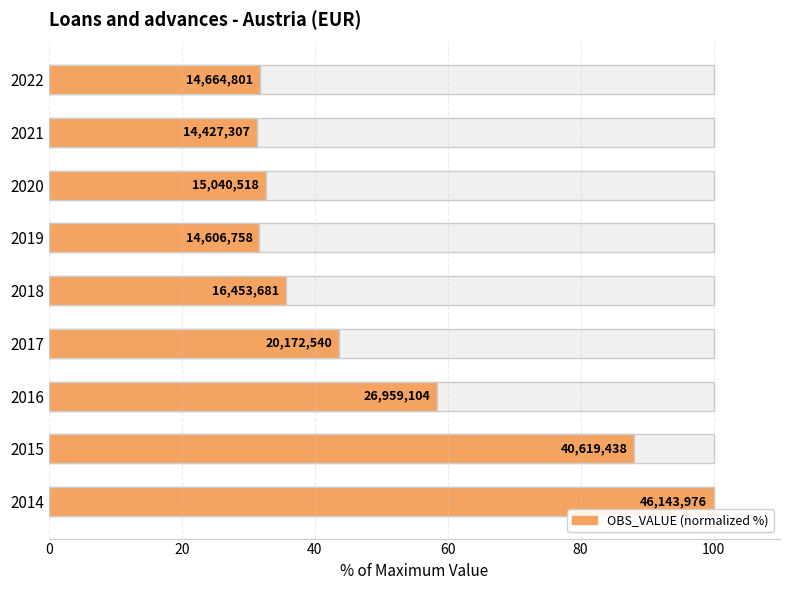

Reading left to right, list all the values displayed in this chart.

100.0	88.0	58.4	43.7	35.7	31.7	32.6	31.3	31.8